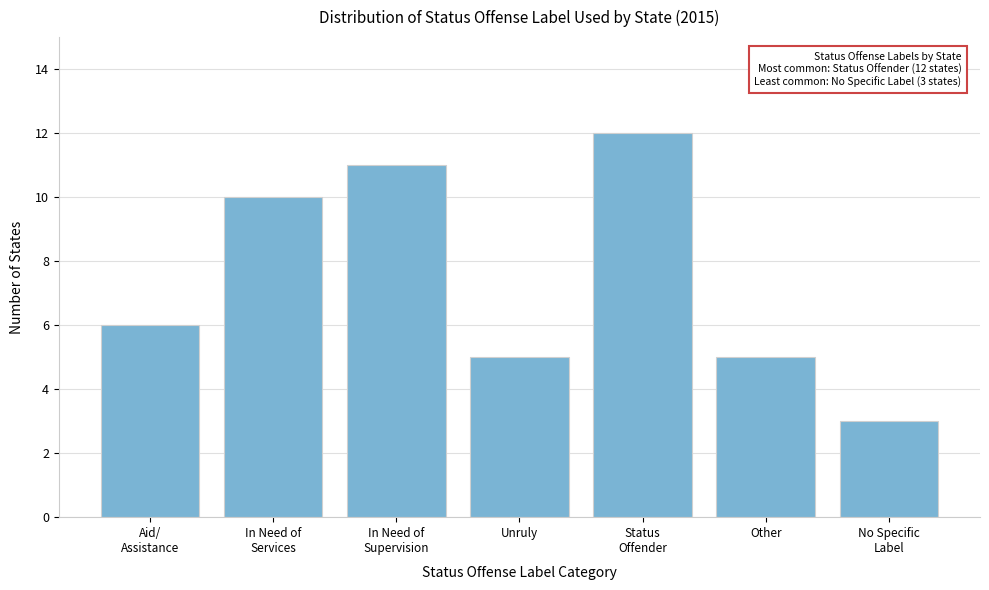

Reading right to left, transcribe all the data shown in this chart.

3	5	12	5	11	10	6